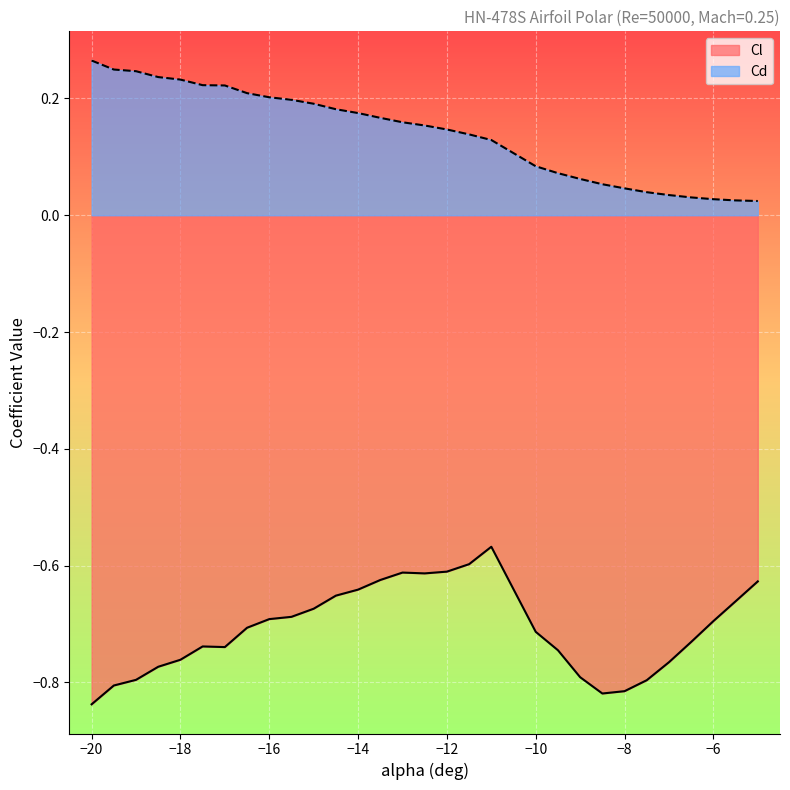

Which label corresponds to the largest value in the chart?

−20